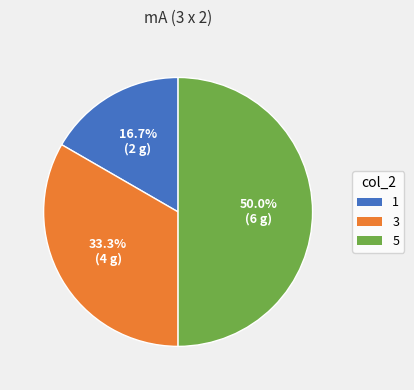

Approximately how many times larger is the value at 1 compared to 5?

0.3